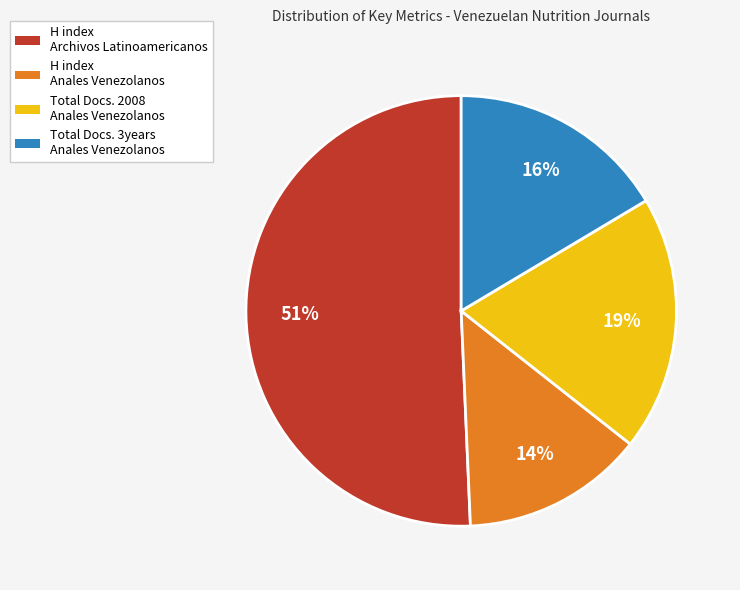

To the nearest percent, what is the average slice percentage?

25%